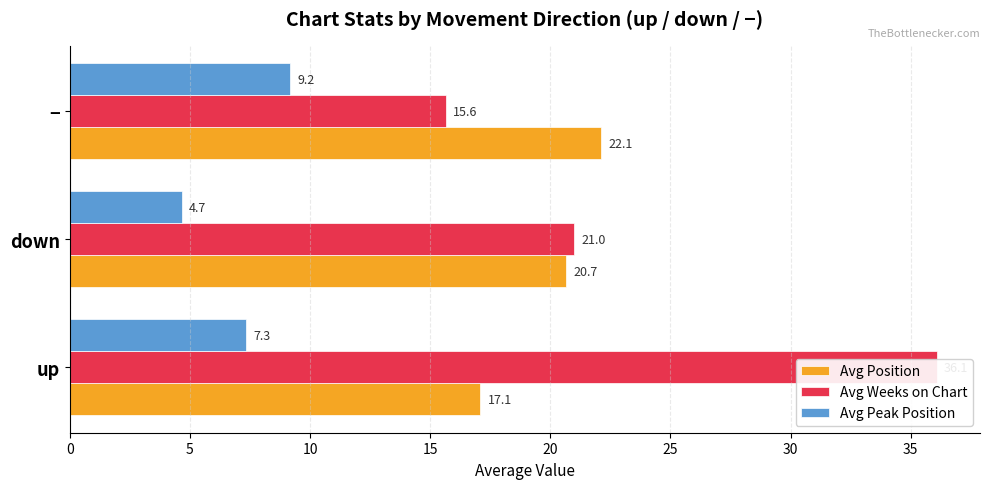

Rank the series by their average value, from lowest to highest.

Avg Peak Position, Avg Position, Avg Weeks on Chart